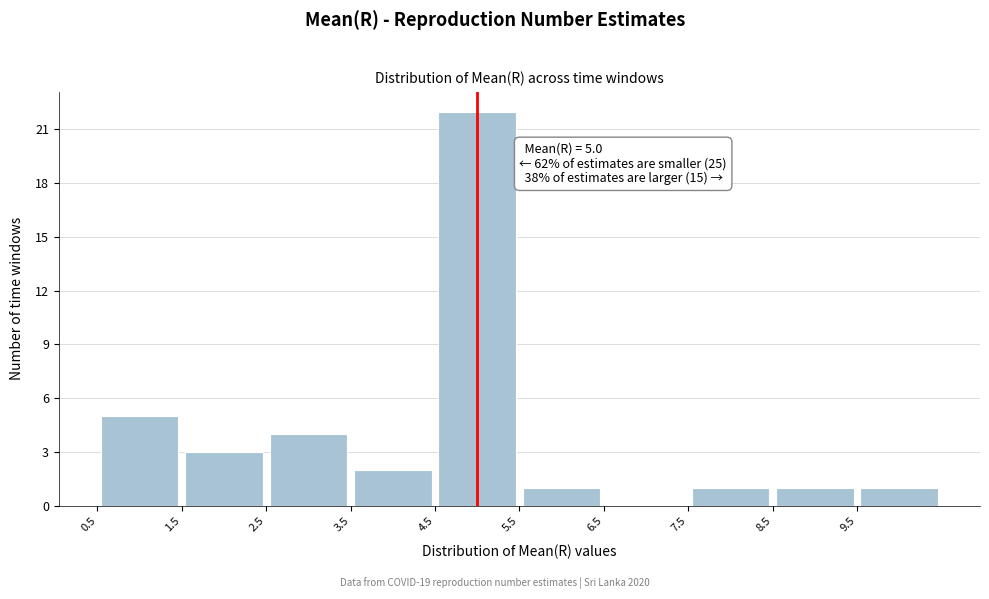

Over which range of the x-axis is the bar tallest?

4.5 to 5.5